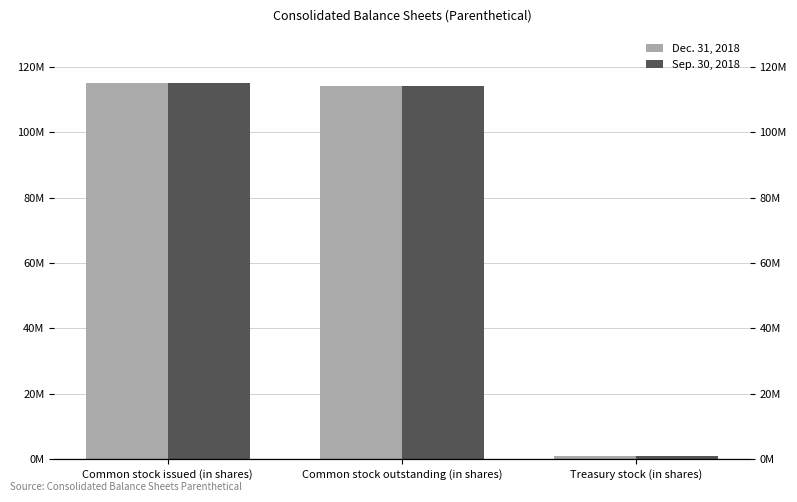

At which label does Dec. 31, 2018 first exceed 113943000?

Common stock issued (in shares)